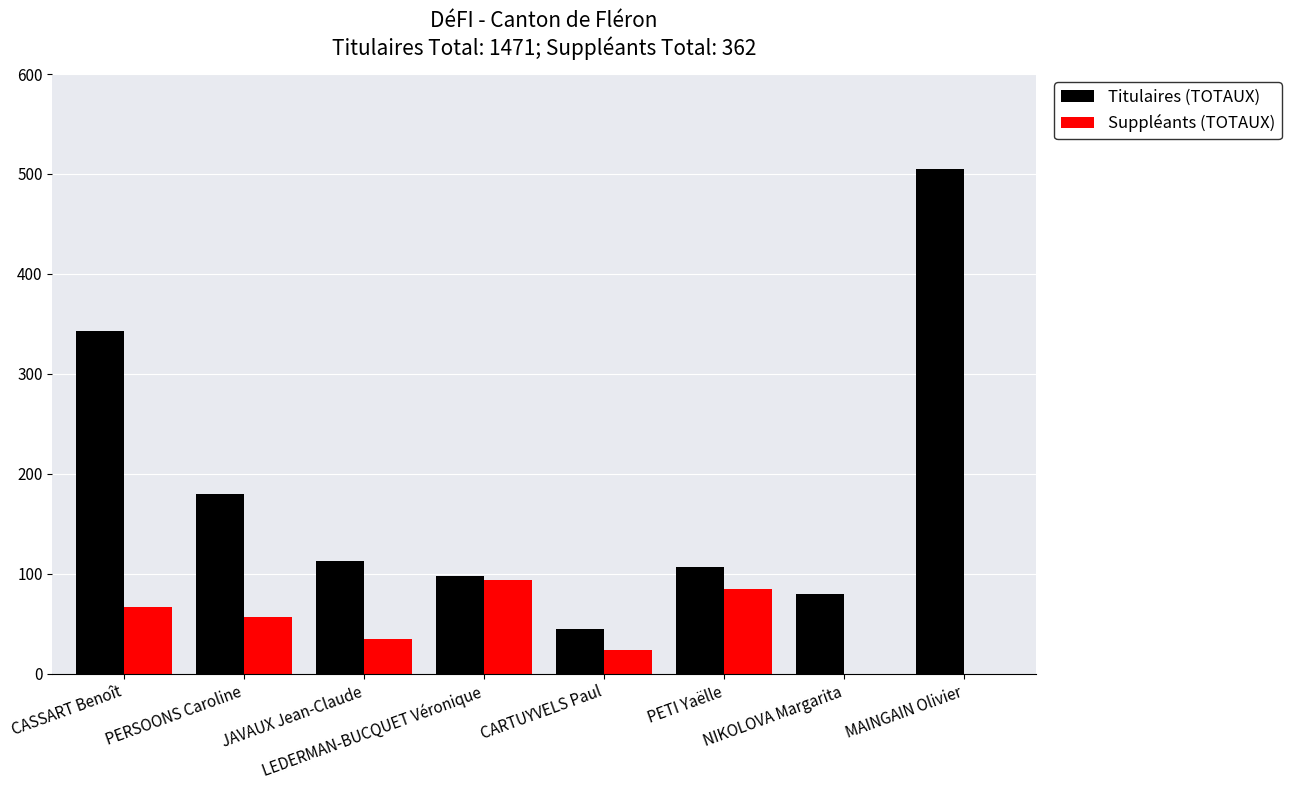

Reading left to right, list all the values displayed in this chart.

Titulaires (TOTAUX): 343	180	113	98	45	107	80	505
Suppléants (TOTAUX): 67	57	35	94	24	85	0	0